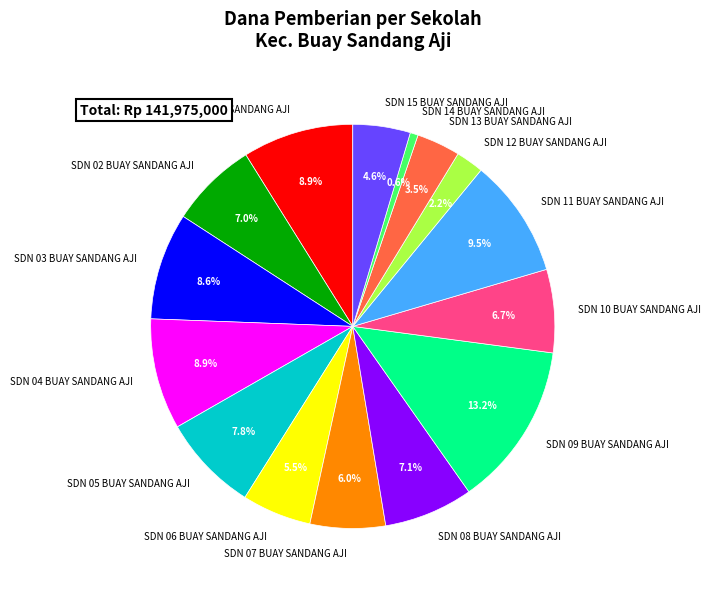

Between SDN 03 BUAY SANDANG AJI and SDN 12 BUAY SANDANG AJI, which is larger?

SDN 03 BUAY SANDANG AJI